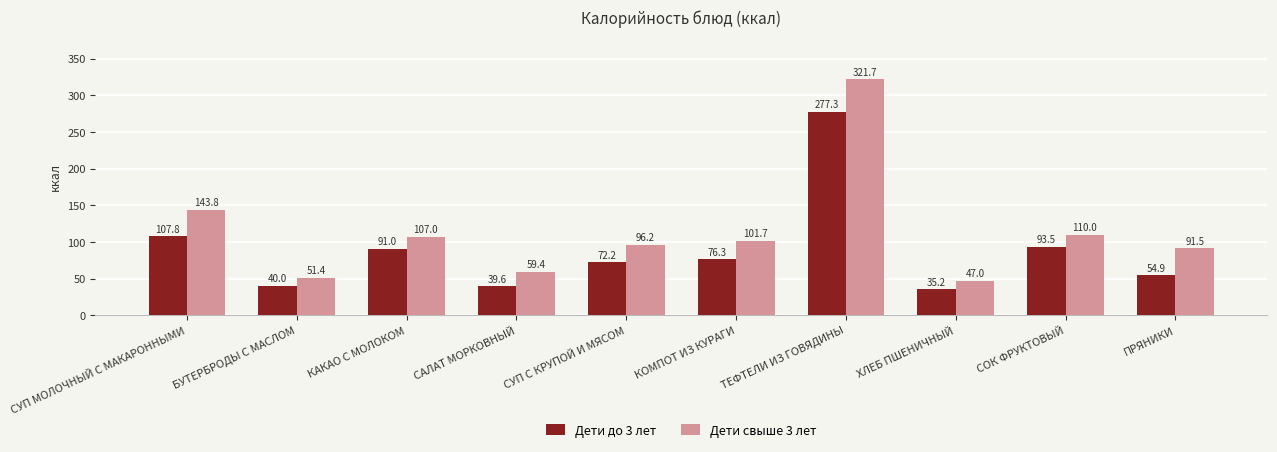

What is the maximum value shown in the chart?

321.7